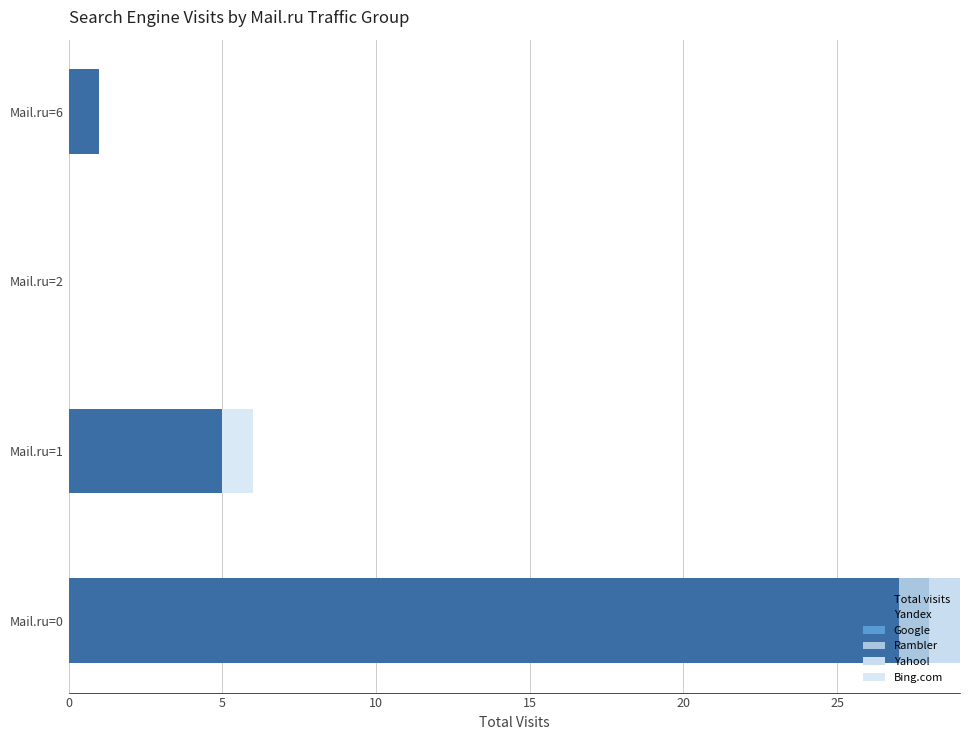

At how many categories does at least one series exceed 13?

1